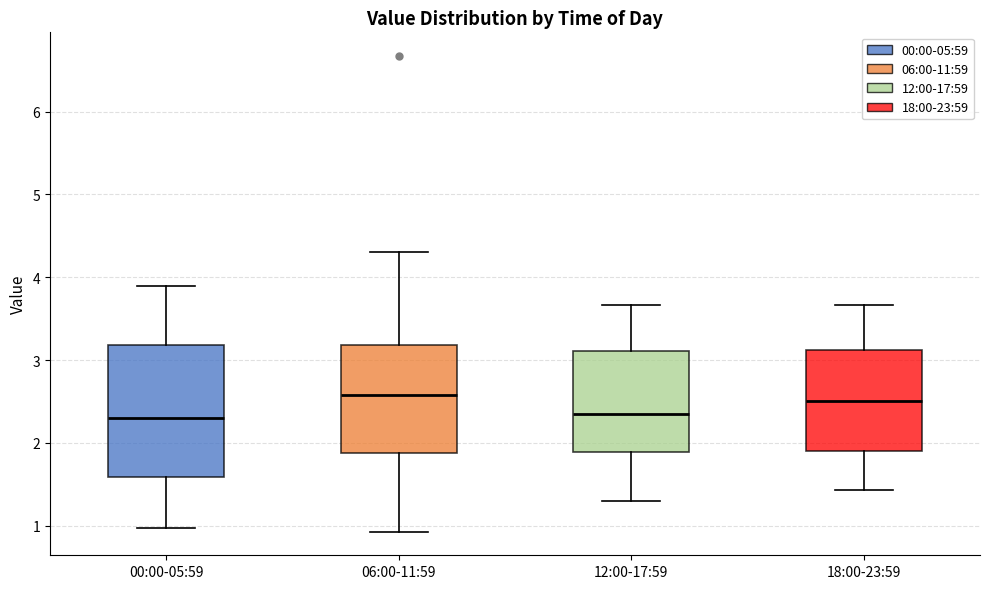

Which box is the tallest, from its lower edge to its upper edge?

00:00-05:59